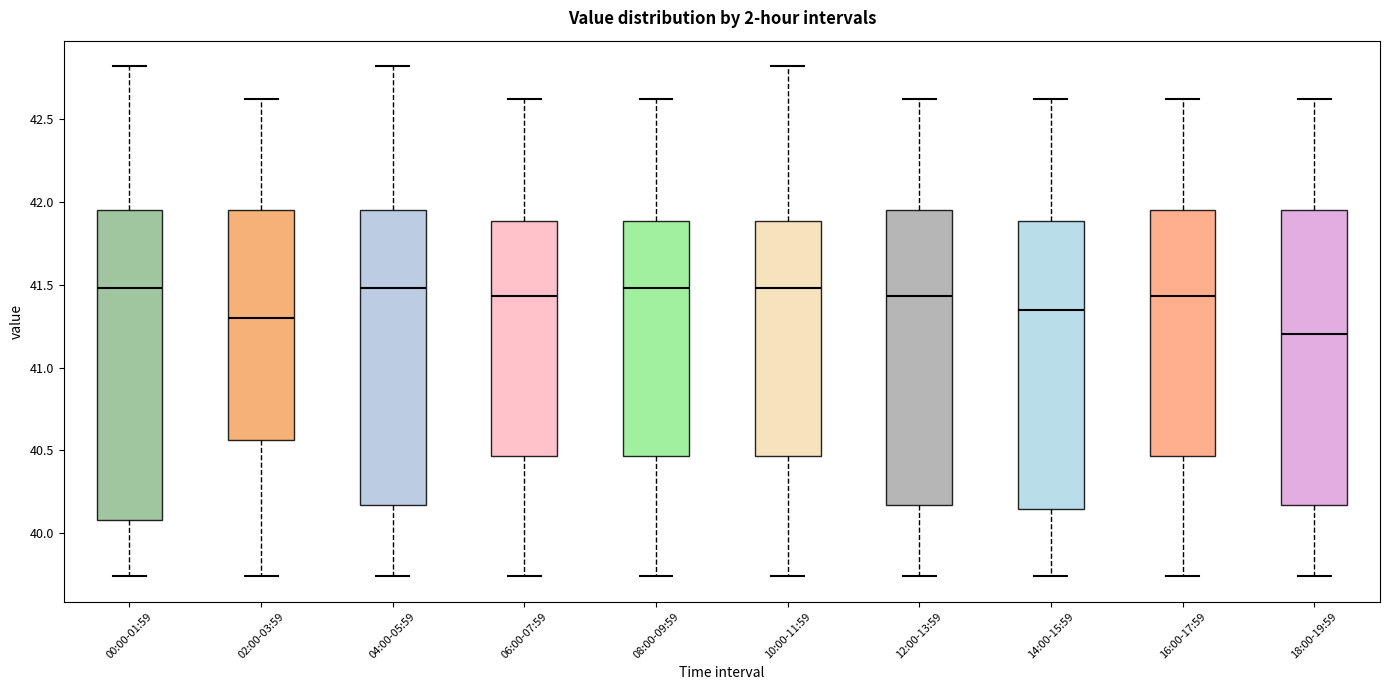

Reading left to right, transcribe this box plot: for each box, give where its median line is, the range the box spans, and where its two whiskers end, as read against the y-axis. The values are not printed on the chart, so give them approximately, as read against the axis.

00:00-01:59: median 41.50, box 40.10 to 41.95, whiskers 39.75 to 42.80
02:00-03:59: median 41.30, box 40.55 to 41.95, whiskers 39.75 to 42.60
04:00-05:59: median 41.50, box 40.15 to 41.95, whiskers 39.75 to 42.80
06:00-07:59: median 41.45, box 40.45 to 41.90, whiskers 39.75 to 42.60
08:00-09:59: median 41.50, box 40.45 to 41.90, whiskers 39.75 to 42.60
10:00-11:59: median 41.50, box 40.45 to 41.90, whiskers 39.75 to 42.80
12:00-13:59: median 41.45, box 40.15 to 41.95, whiskers 39.75 to 42.60
14:00-15:59: median 41.35, box 40.15 to 41.90, whiskers 39.75 to 42.60
16:00-17:59: median 41.45, box 40.45 to 41.95, whiskers 39.75 to 42.60
18:00-19:59: median 41.20, box 40.15 to 41.95, whiskers 39.75 to 42.60